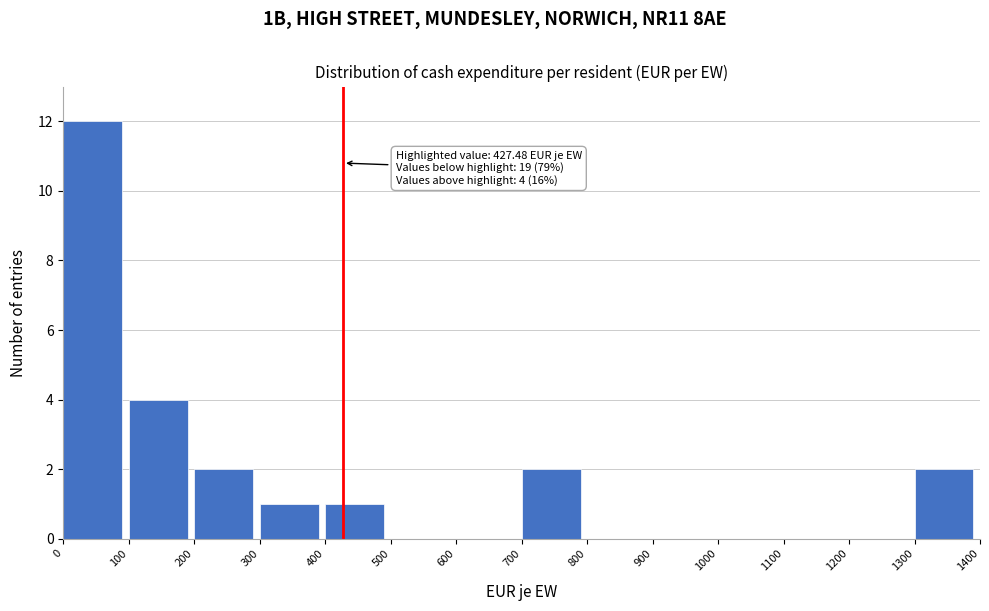

Over which range of the x-axis is the bar tallest?

0 to 100